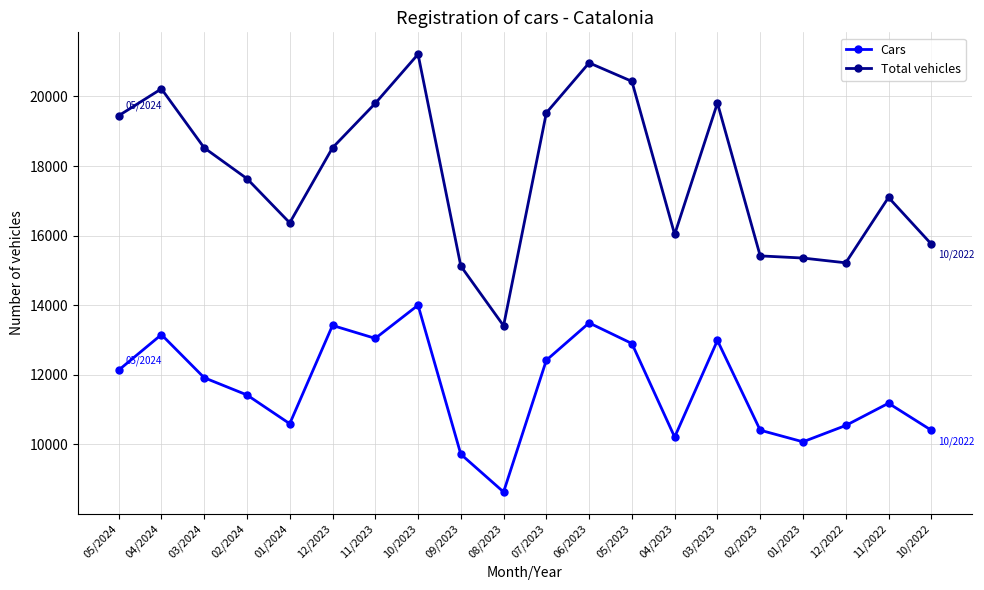

Rank the series by their maximum value, from lowest to highest.

Cars, Total vehicles